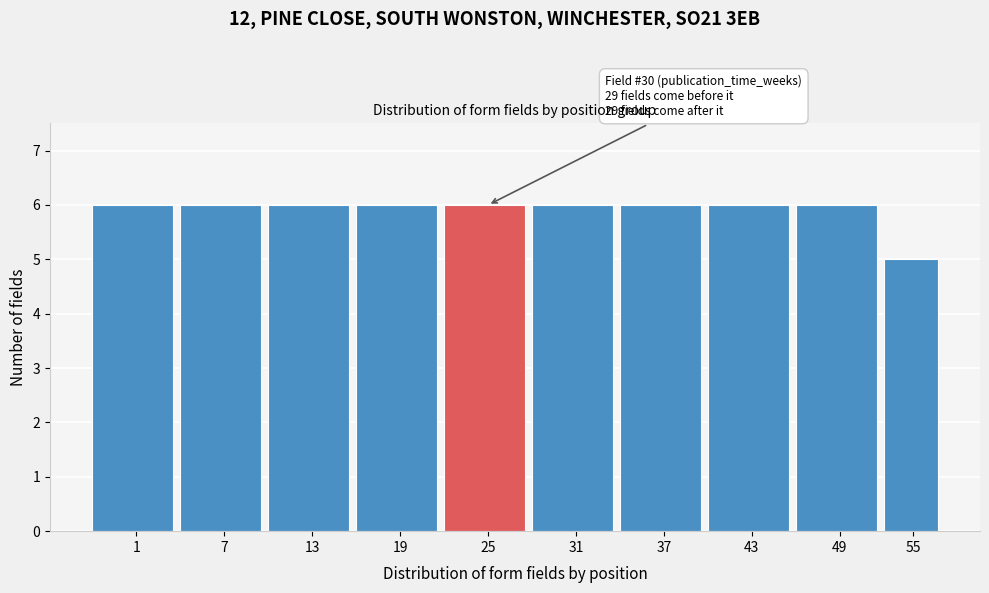

Reading left to right, transcribe all the data shown in this chart.

6	6	6	6	6	6	6	6	6	5